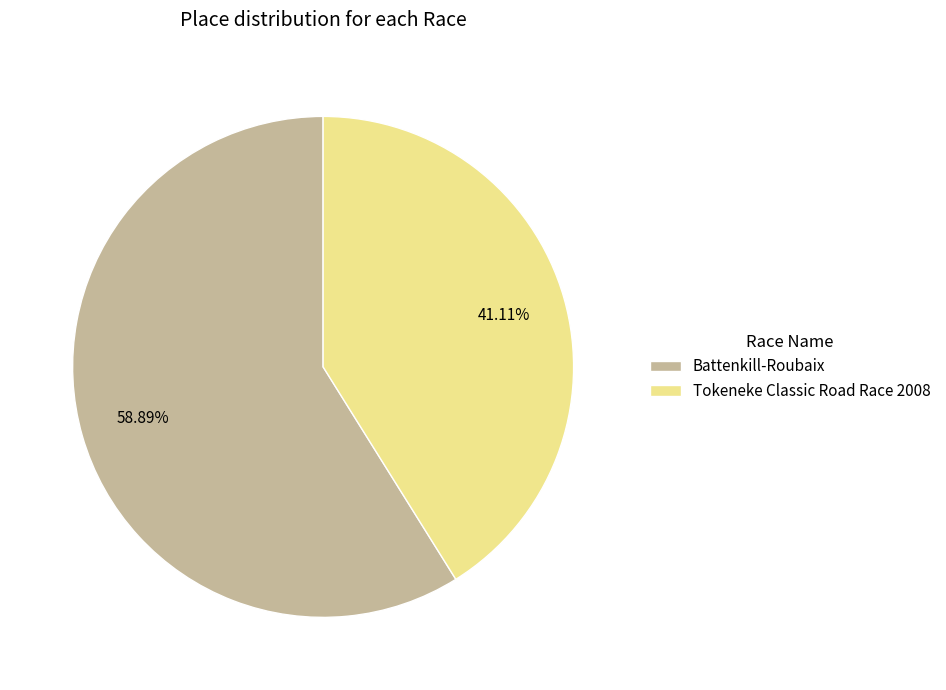

Which has a higher value, Tokeneke Classic Road Race 2008 or Battenkill-Roubaix?

Battenkill-Roubaix